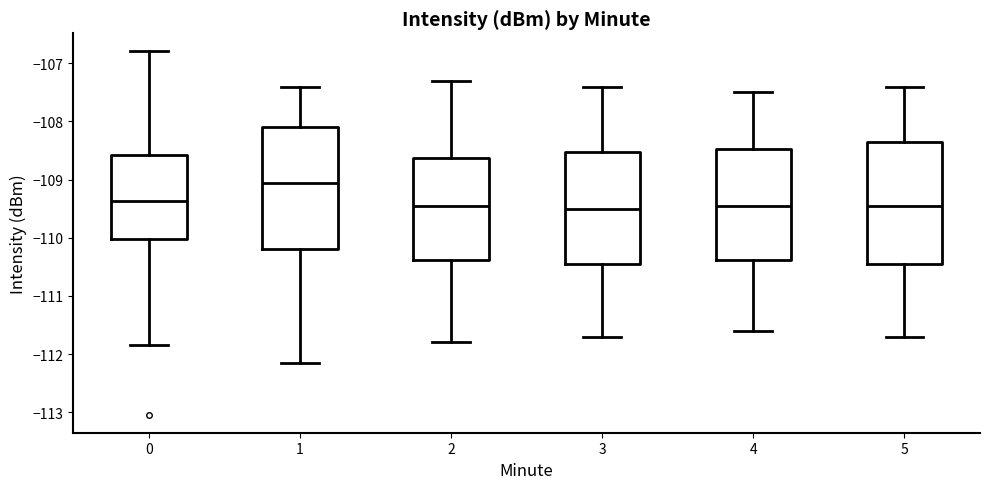

Reading left to right, transcribe this box plot: for each box, give where its median line is, the range the box spans, and where its two whiskers end, as read against the y-axis. The values are not printed on the chart, so give them approximately, as read against the axis.

0: median -109.4, box -110.0 to -108.6, whiskers -111.8 to -106.8
1: median -109.0, box -110.2 to -108.1, whiskers -112.2 to -107.4
2: median -109.4, box -110.4 to -108.6, whiskers -111.8 to -107.3
3: median -109.5, box -110.4 to -108.5, whiskers -111.7 to -107.4
4: median -109.4, box -110.4 to -108.5, whiskers -111.6 to -107.5
5: median -109.4, box -110.4 to -108.3, whiskers -111.7 to -107.4